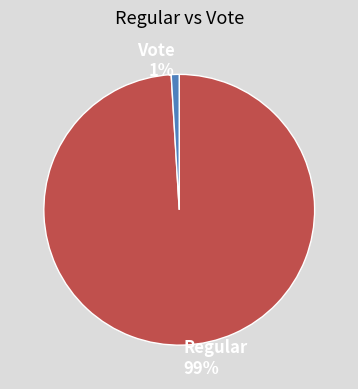

Is Regular the majority of the pie?

Yes